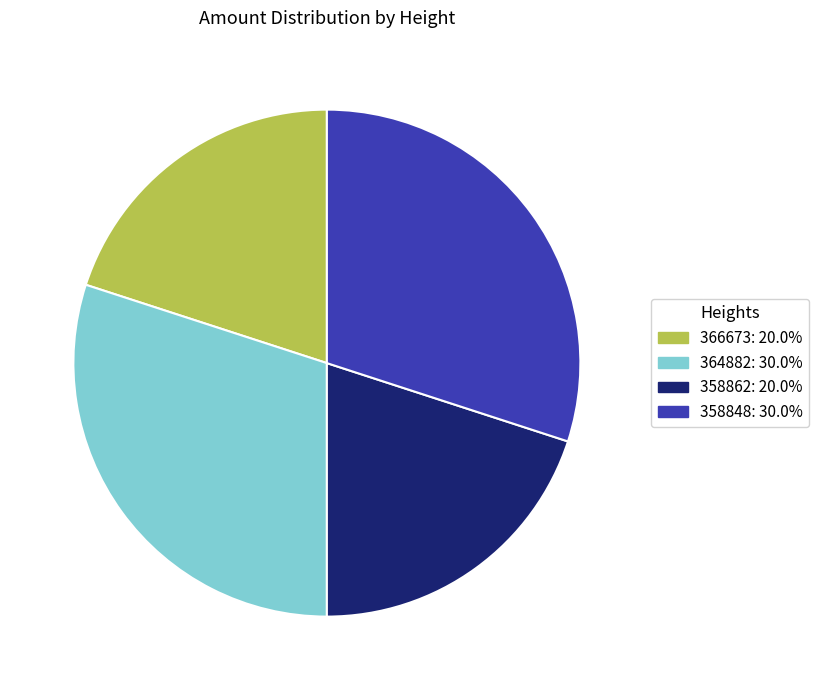

What is the ratio of the value at 358848: 30.0% to the value at 366673: 20.0%?

1.5